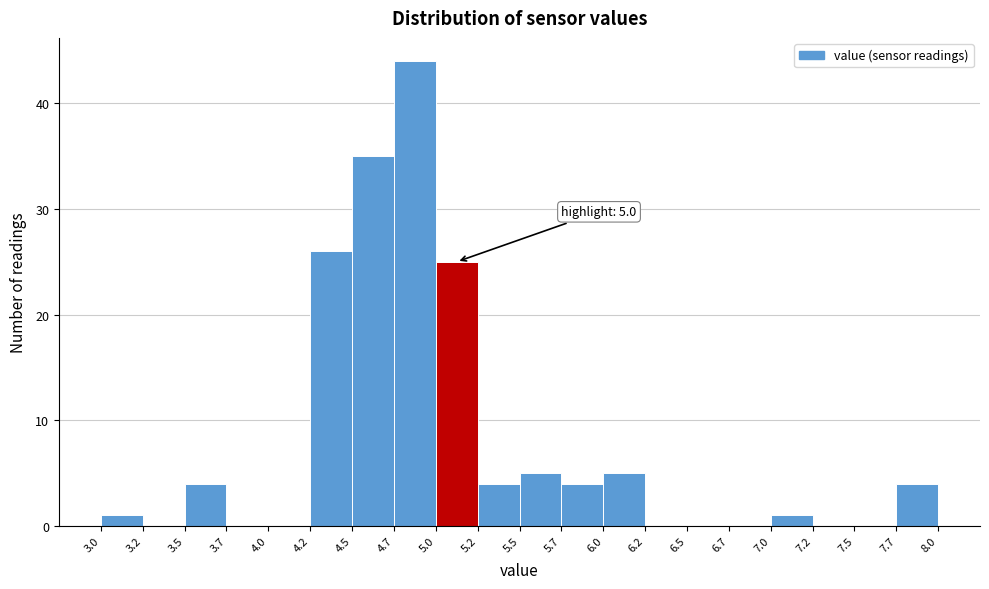

Over which range of the x-axis is the bar tallest?

4.7 to 5.0